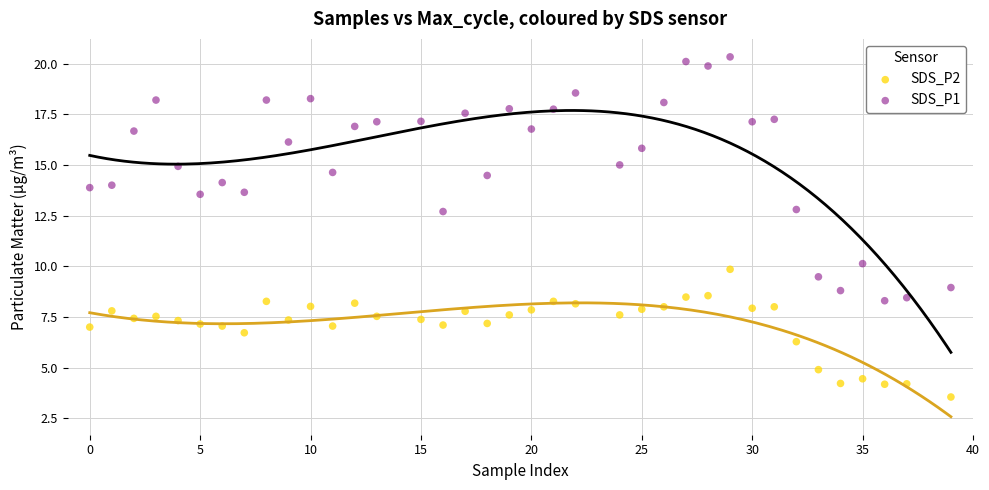

In the SDS_P2 series, what Y value is closest to 6?

6.3